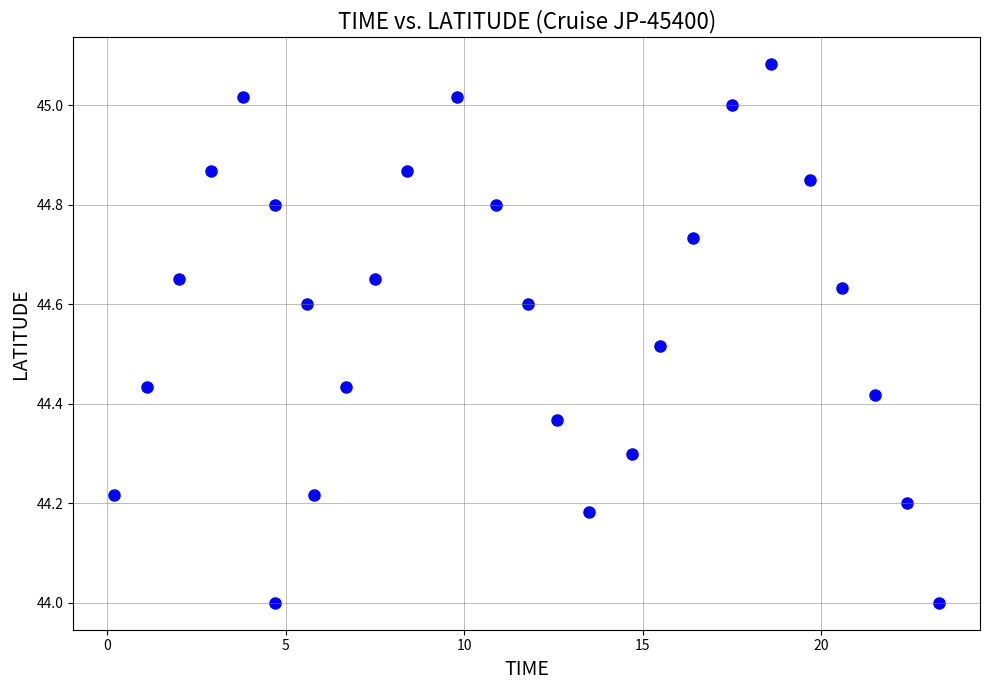

What is the range of Y values (max minus min)?

1.1